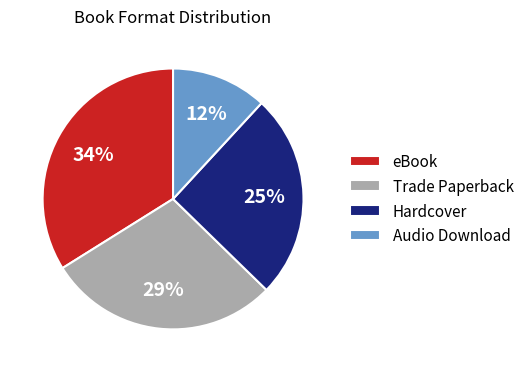

How many segments does this pie chart have?

4